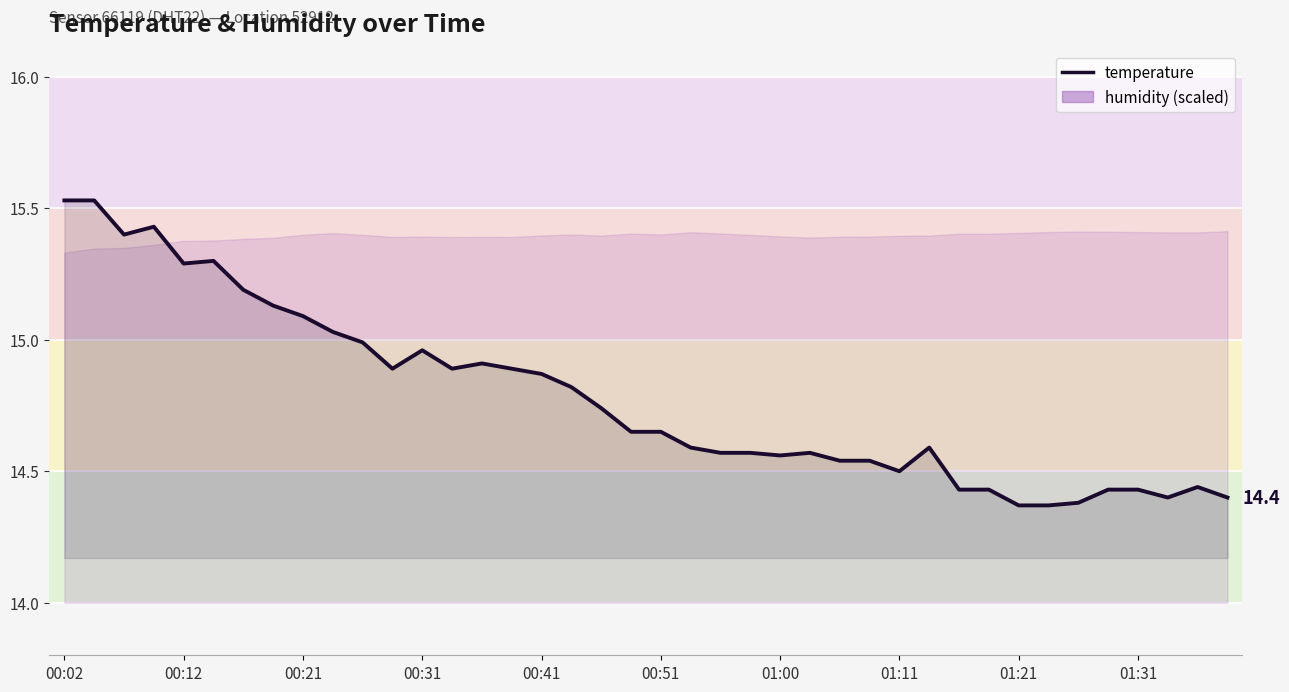

What is the smallest value displayed?

14.4